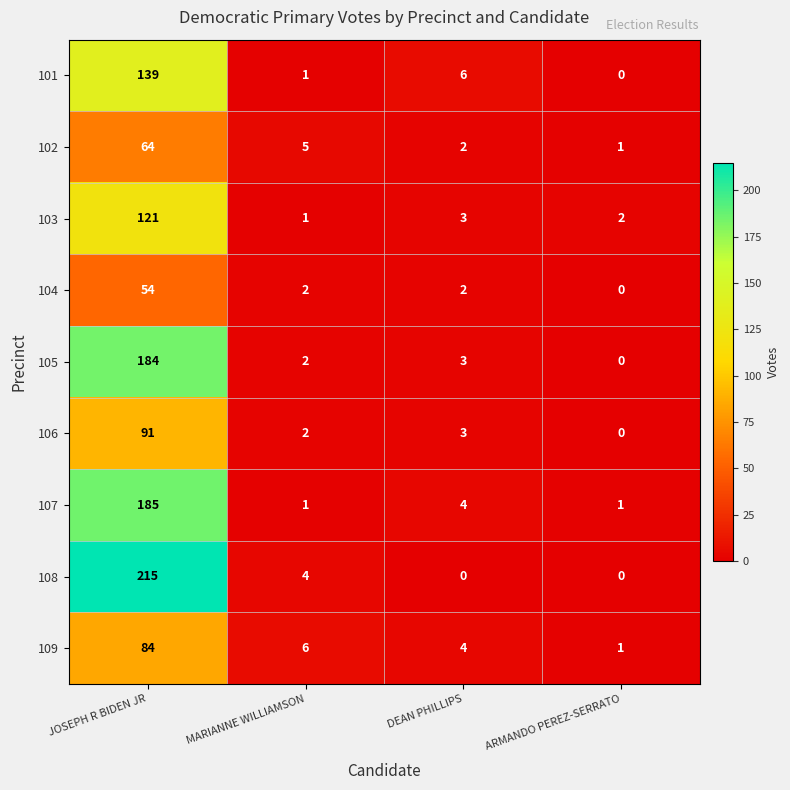

Where is 106 nearest to the value 45?

DEAN PHILLIPS